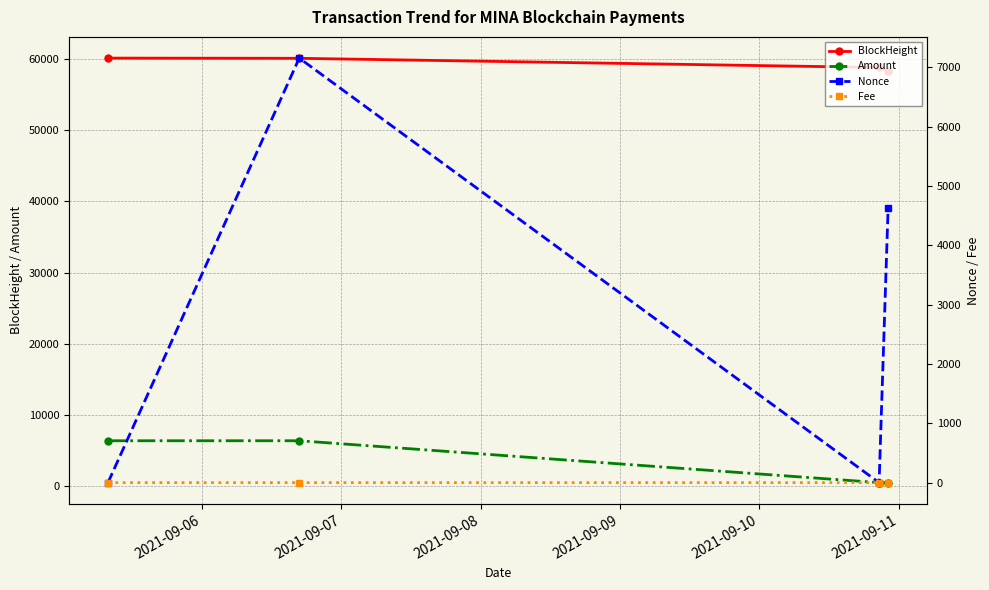

What is the difference between the second highest and minimum values in the Amount series?

5877.9